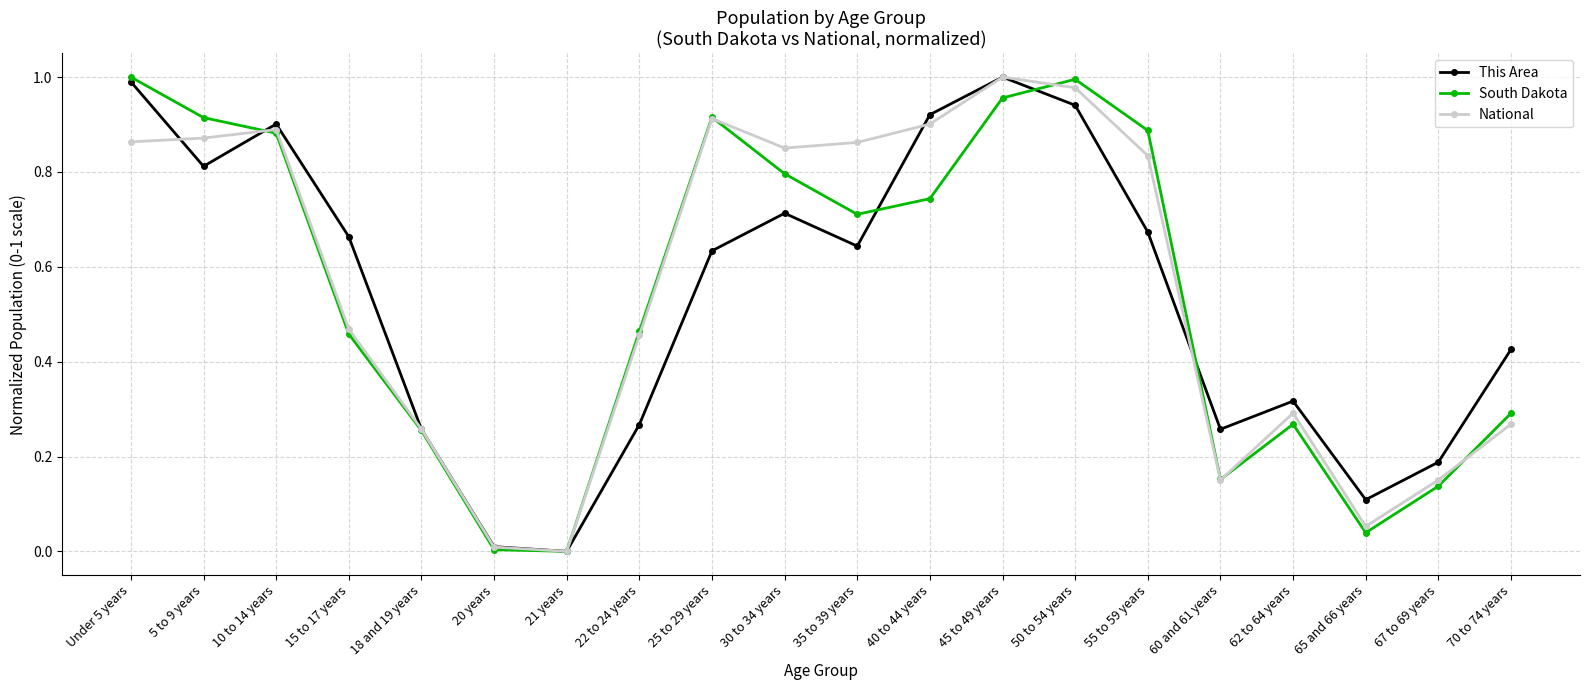

In National, how many points are higher than both neighbors (excluding endpoints)?

4